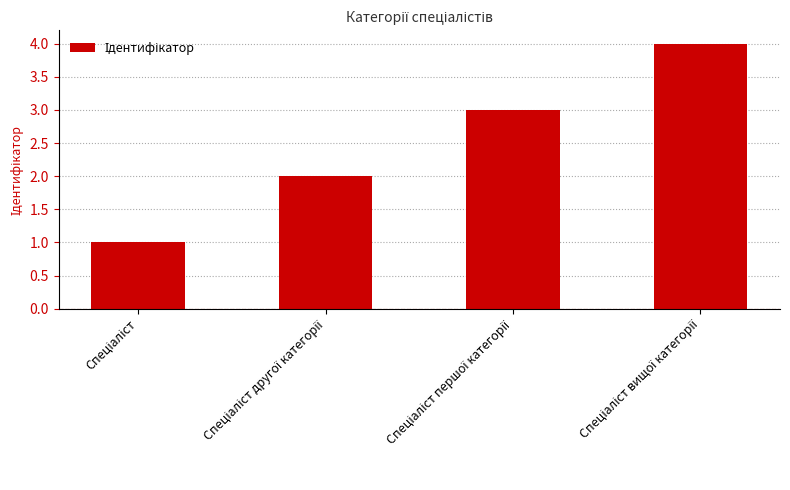

What is the difference between the maximum and minimum values?

3